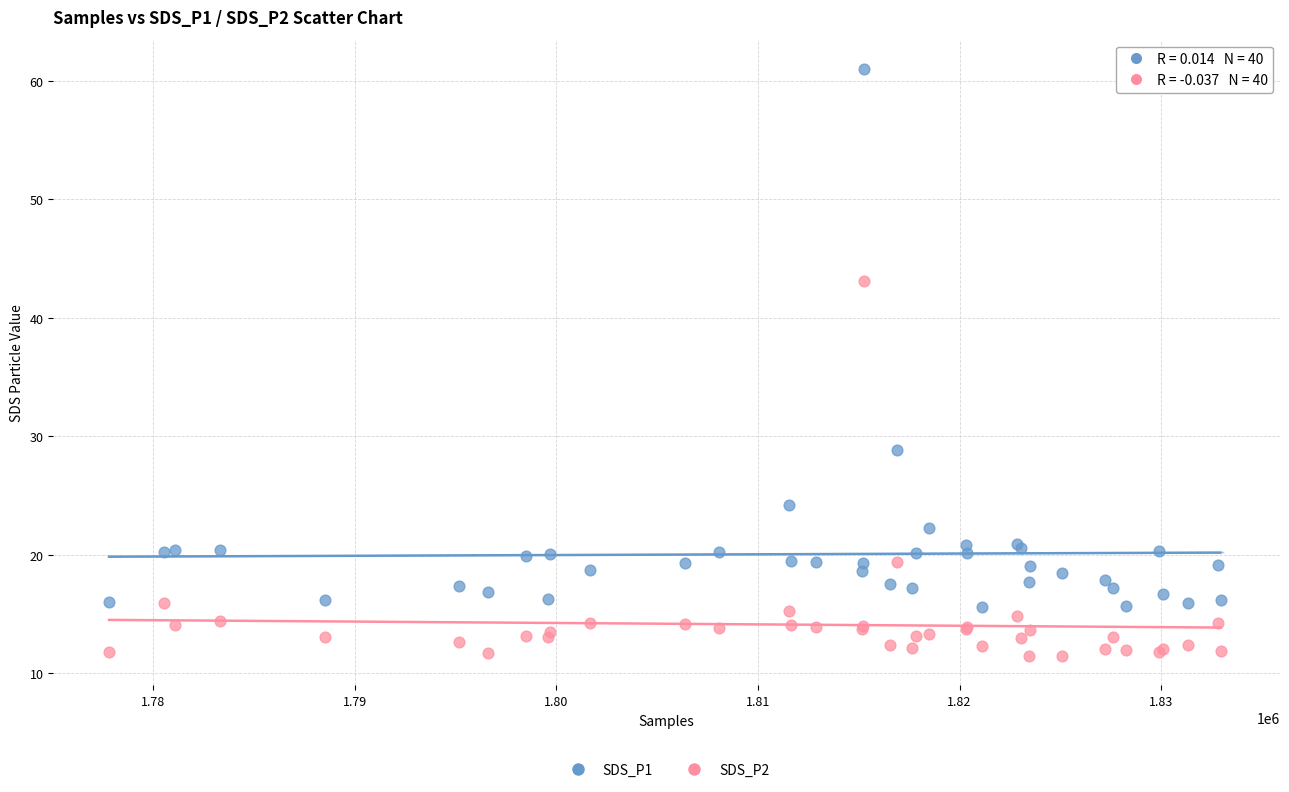

Which series reaches the maximum Y coordinate?

SDS_P1